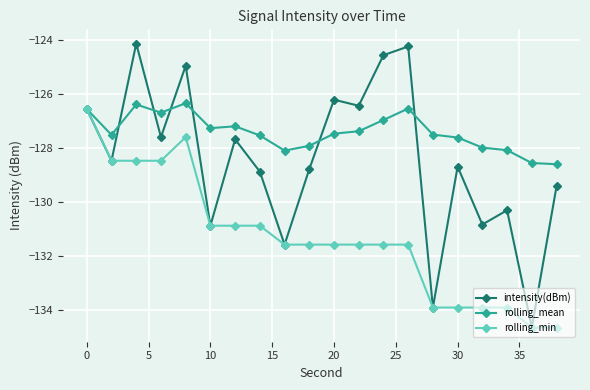

What is the minimum value shown in the chart?

-134.7